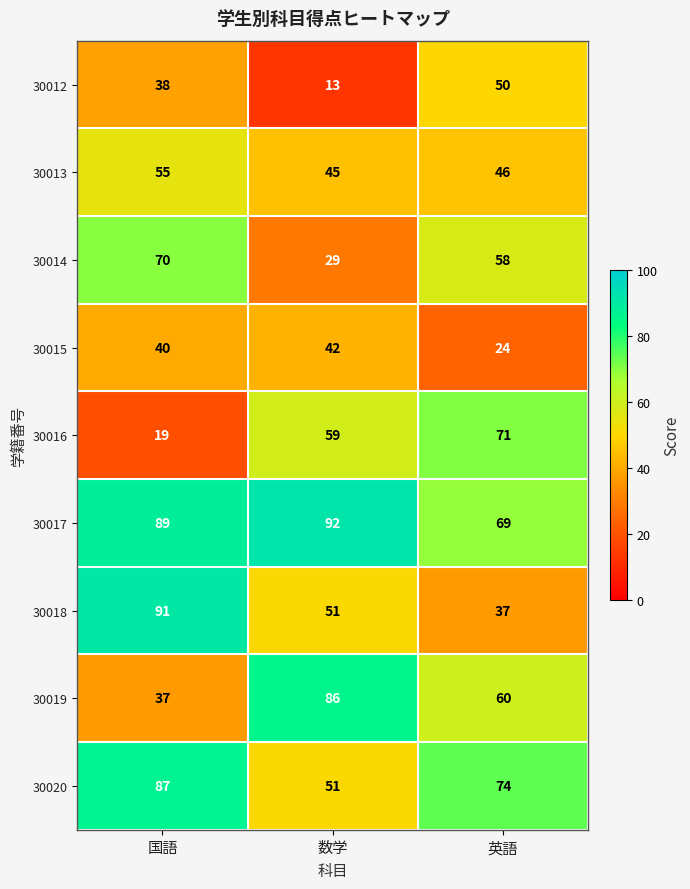

Is it true that 30012 equals 18 at 英語?

False